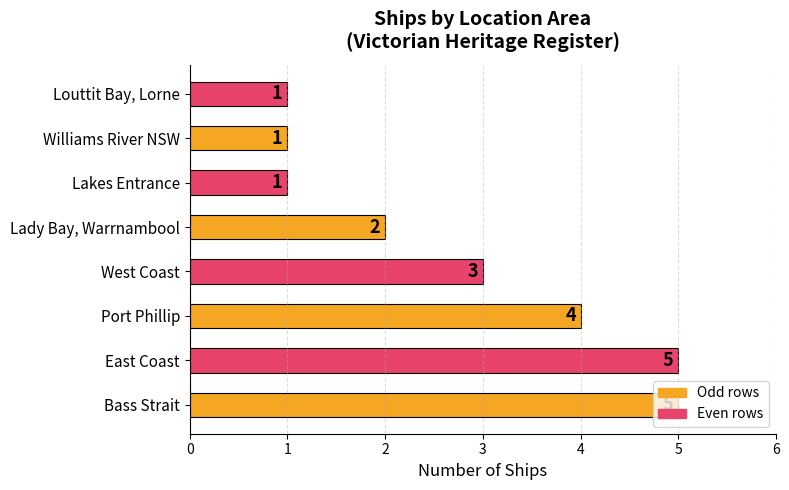

What is the sum of all values?

22